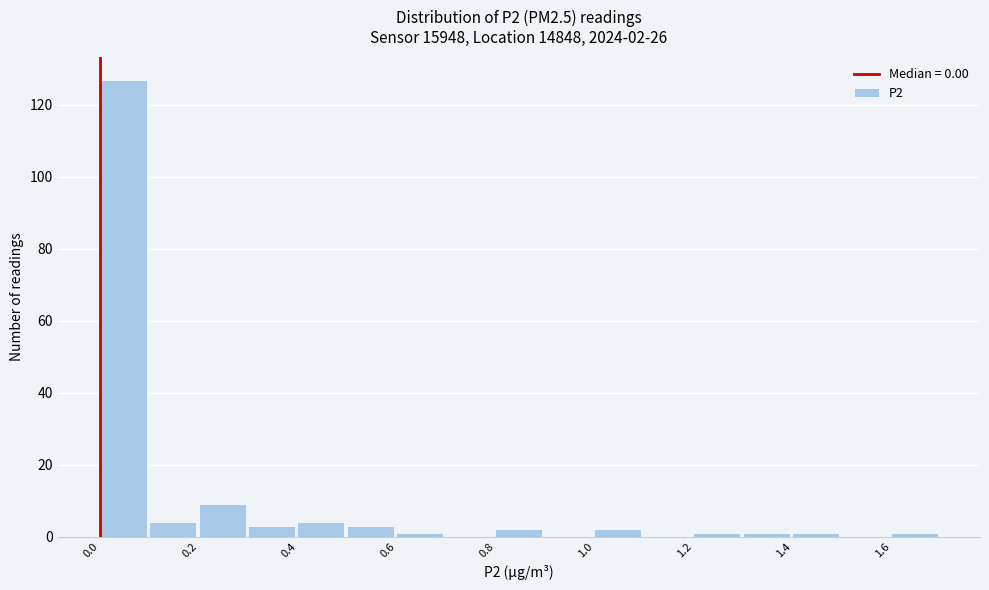

Over which range of the x-axis is the bar tallest?

0.0 to 0.1